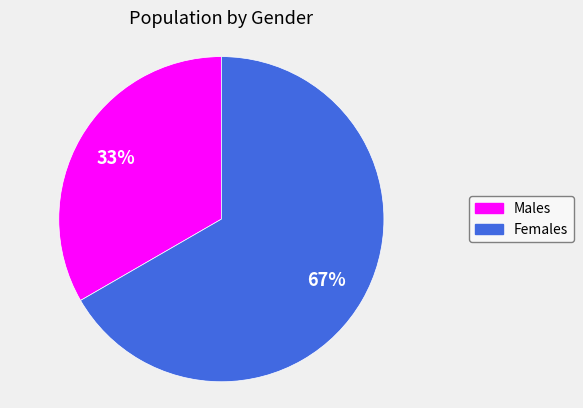

Does any single category account for the majority?

Yes